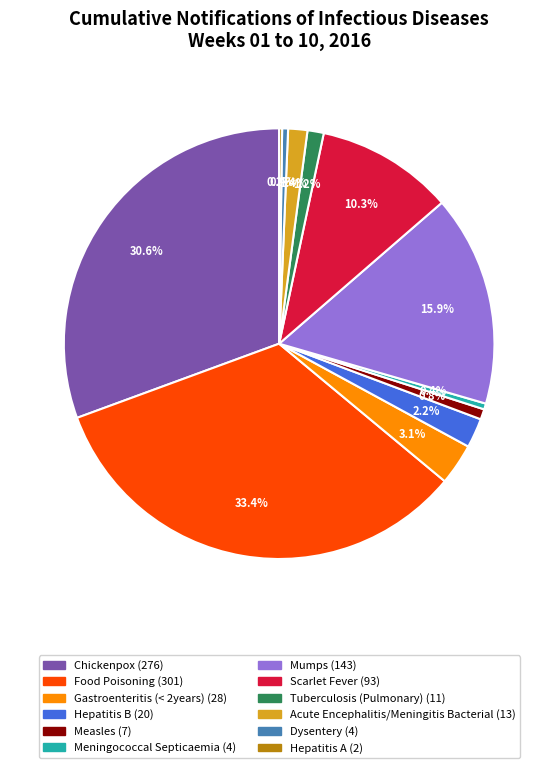

Is there a majority slice in this chart?

No